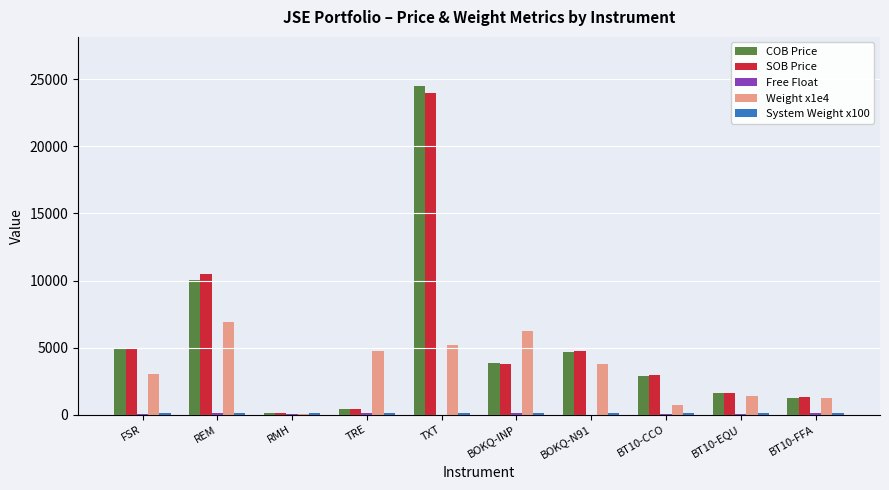

Which category has the highest value in the COB Price series?

TXT